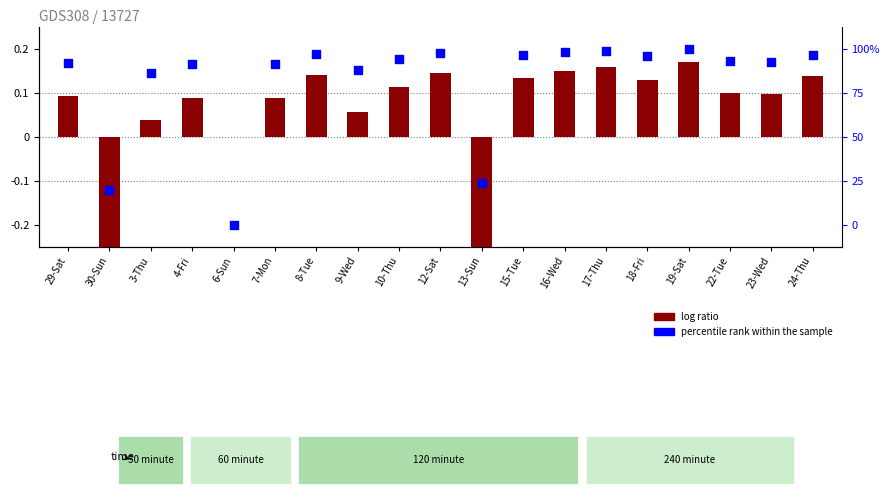

At how many categories does at least one series exceed 0?

16